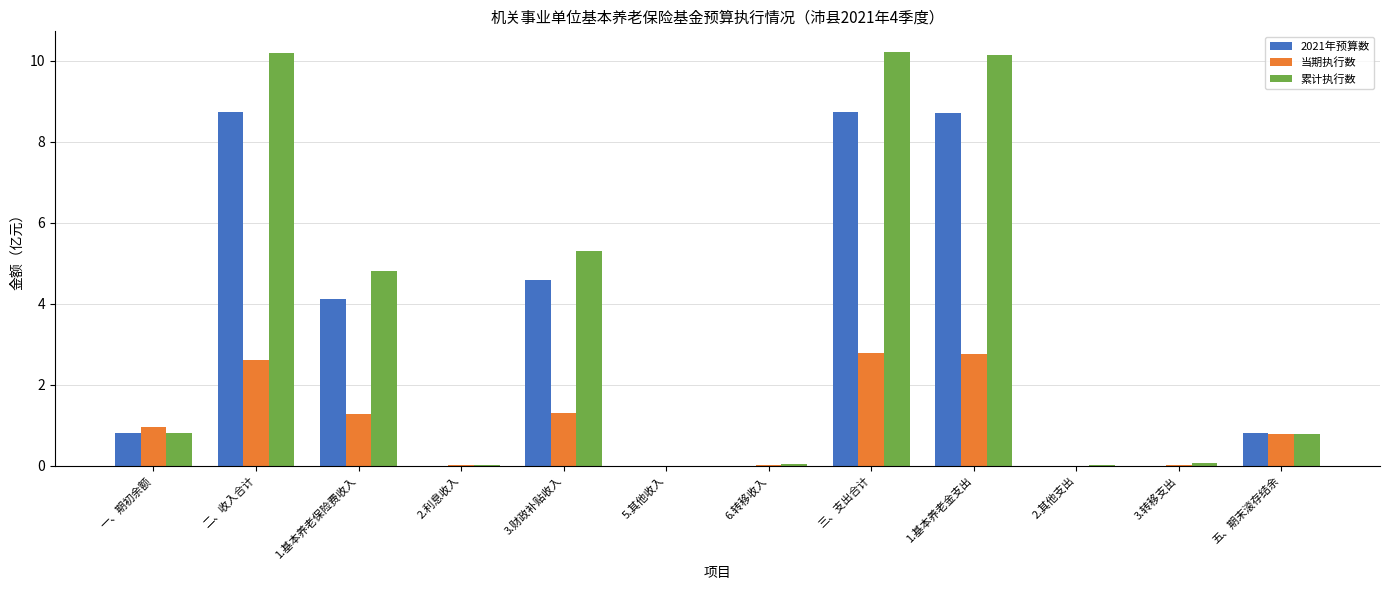

What is the maximum value for 累计执行数?

10.2